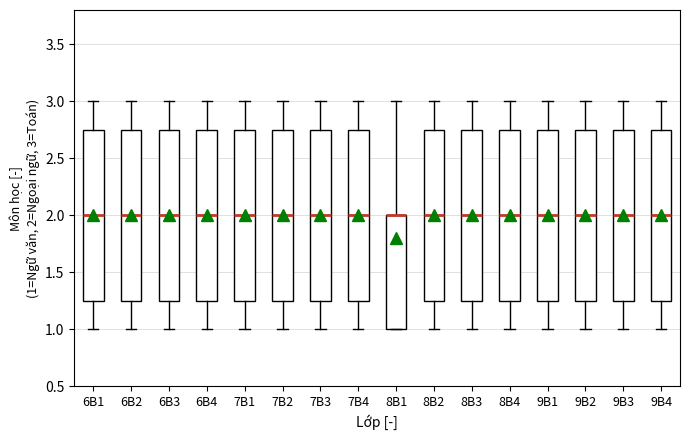

Where does the lower whisker of the box for 8B4 end on the y-axis? The values are not printed on the chart, so give them approximately, as read against the axis.

1.00